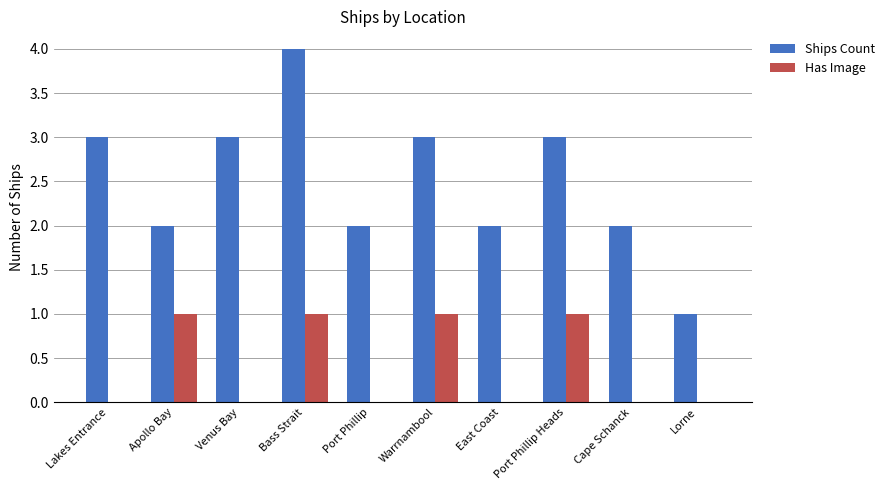

Which series has the largest total across all categories?

Ships Count